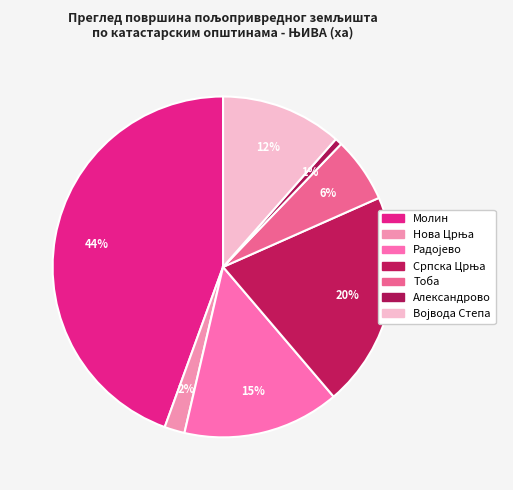

Rank the categories by value from highest to lowest.

Молин, Српска Црња, Радојево, Војвода Степа, Тоба, Нова Црња, Александрово